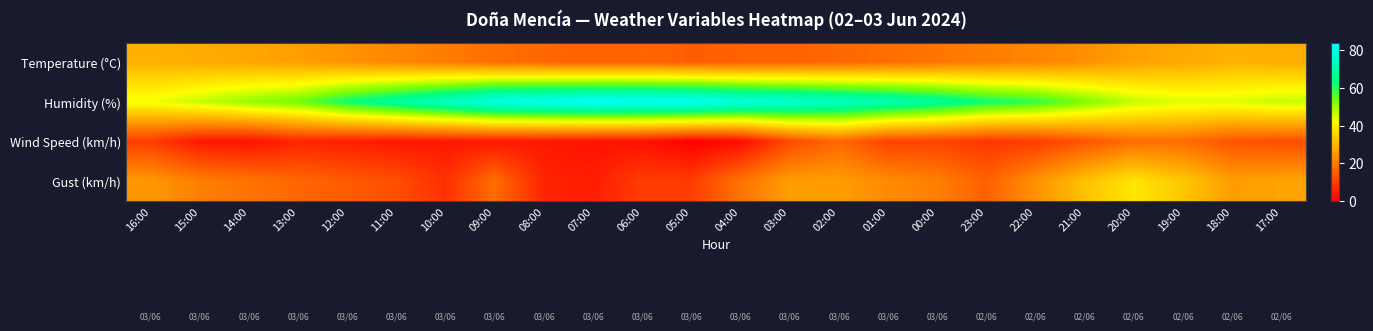

Which category has the highest value across all series?

07:00